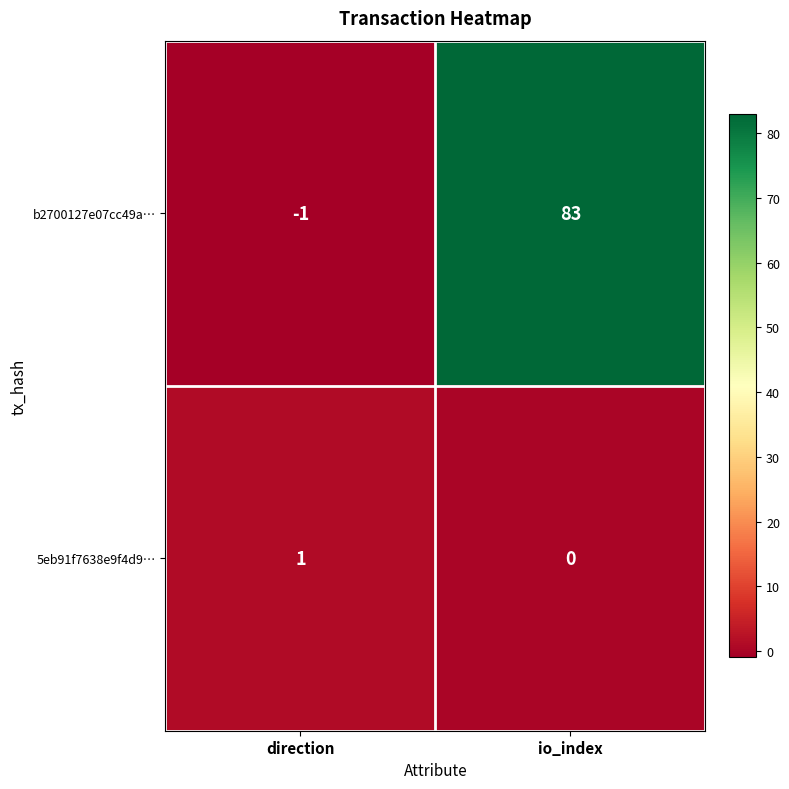

Reading left to right, transcribe all the data shown in this chart.

b2700127e07cc49a…: -1	83
5eb91f7638e9f4d9…: 1	0